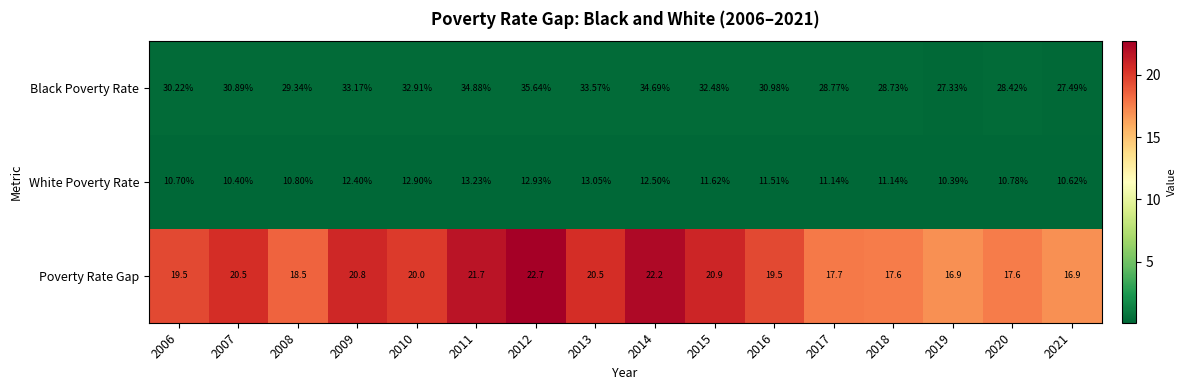

Is the value of Black Poverty Rate at 2018 greater than the value of White Poverty Rate at 2007?

Yes